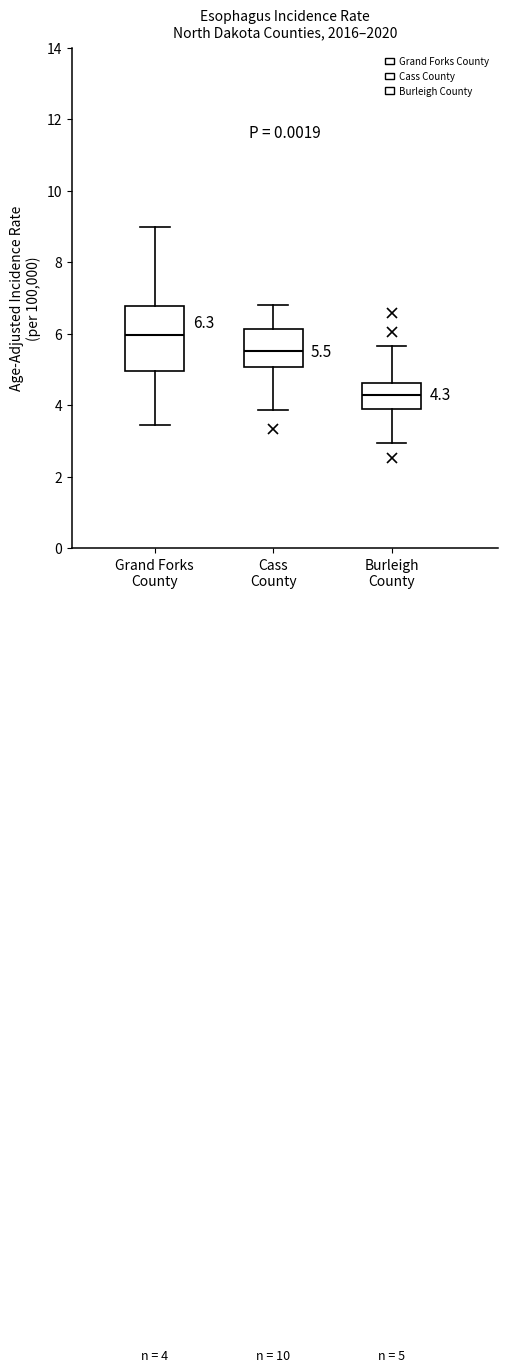

Comparing the boxes themselves (not the whiskers), which one is the tallest?

Grand Forks County